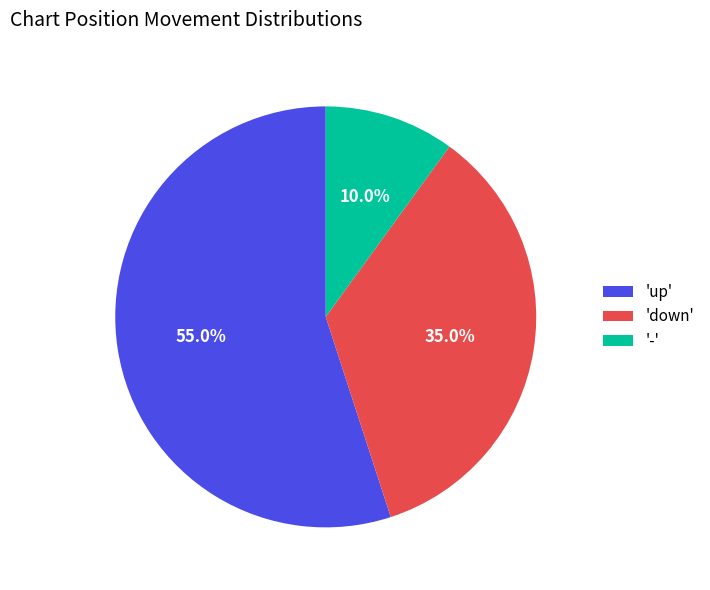

Between 'up' and '-', which is larger?

'up'